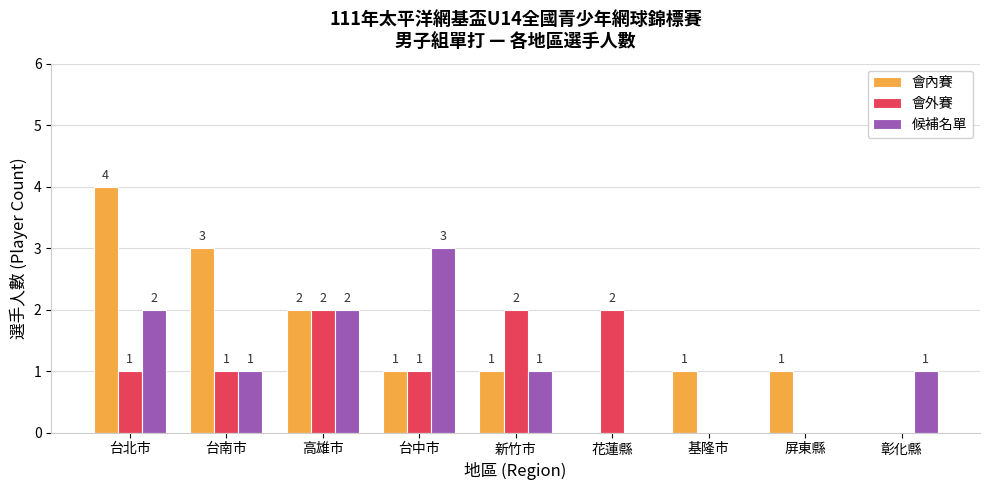

Which series has the largest total across all categories?

會內賽